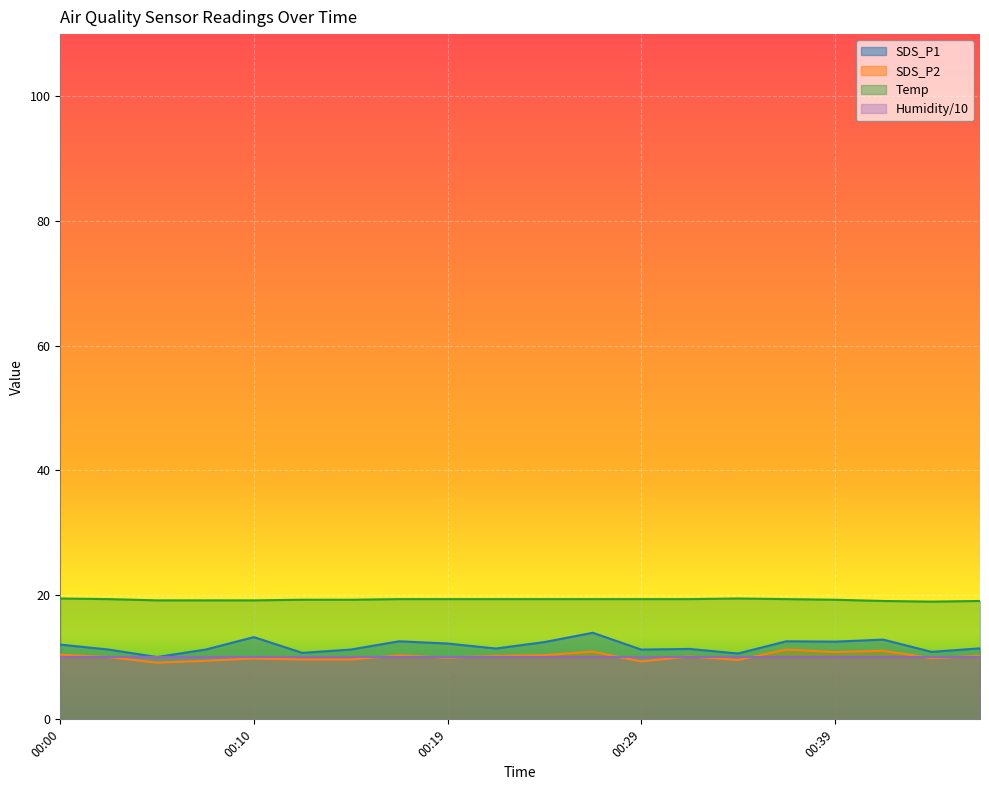

Which series has the largest range (max minus min)?

SDS_P1